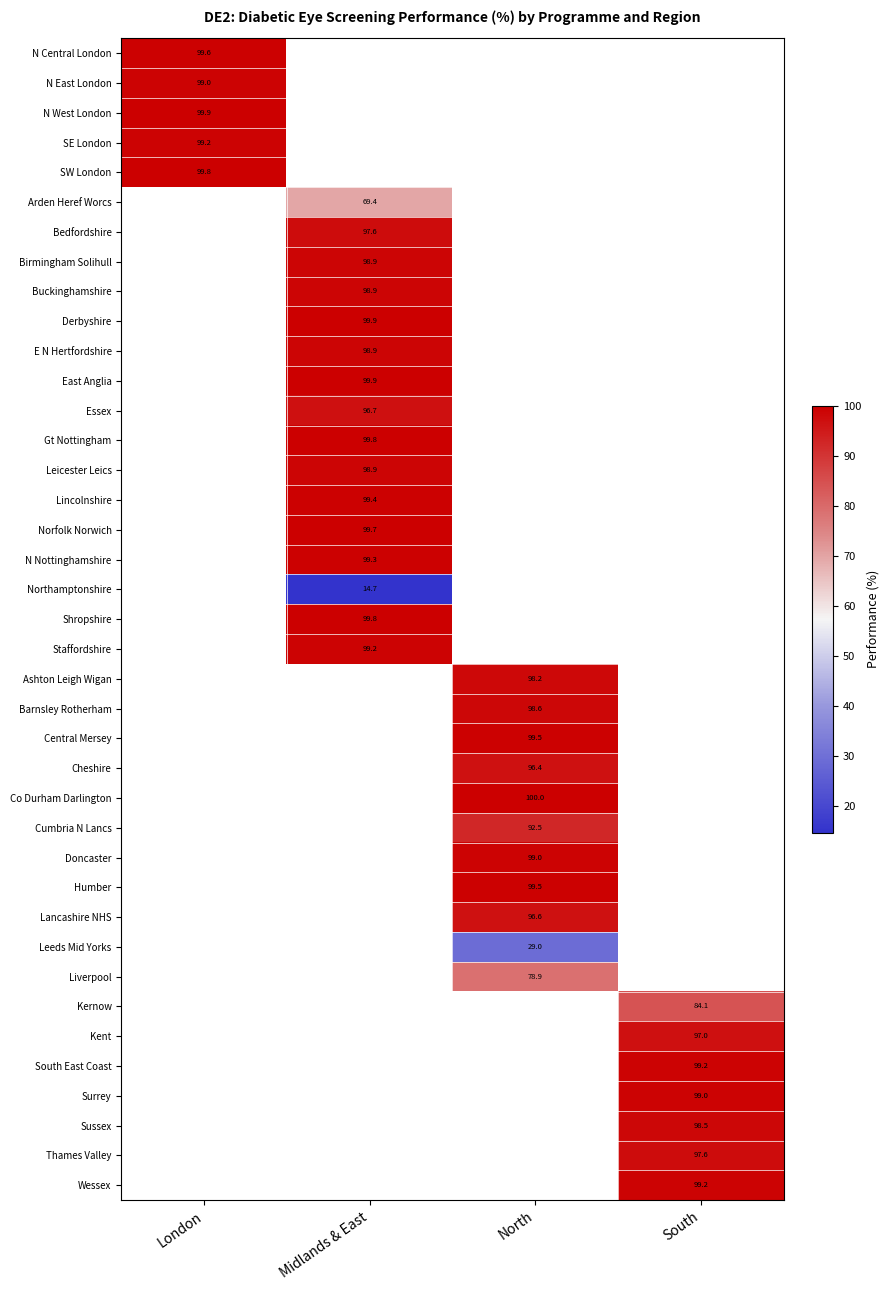

True or false: Cumbria N Lancs has a value of 92.5 at North.

True